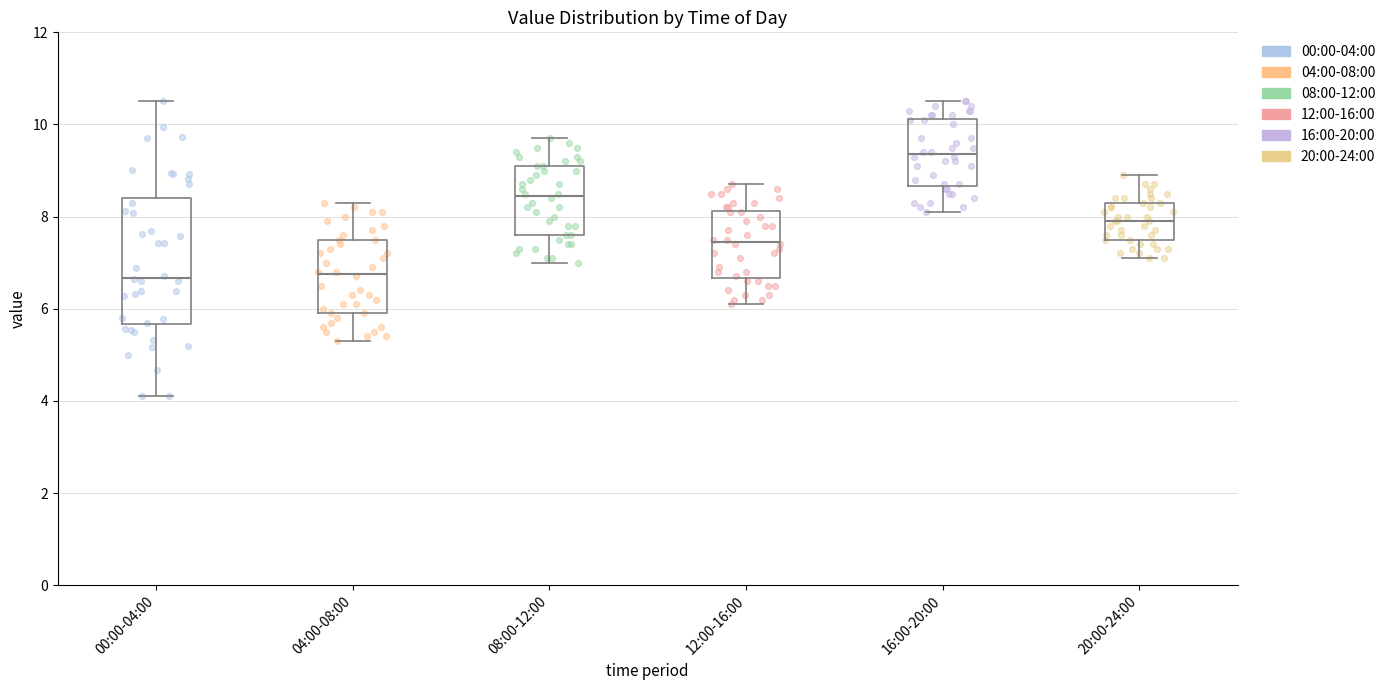

Where does the upper whisker of the box for 08:00-12:00 end on the y-axis? The values are not printed on the chart, so give them approximately, as read against the axis.

9.8